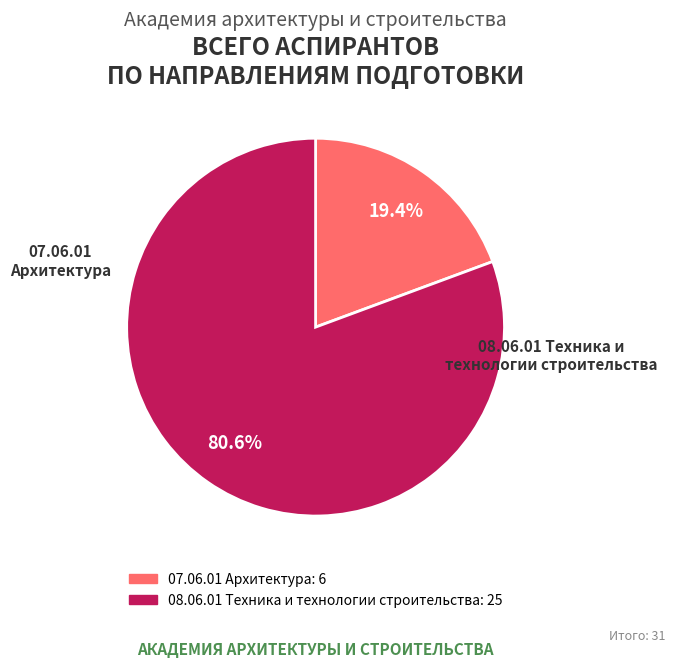

Rank the categories by value from highest to lowest.

08.06.01 Техника и технологии строительства, 07.06.01 Архитектура